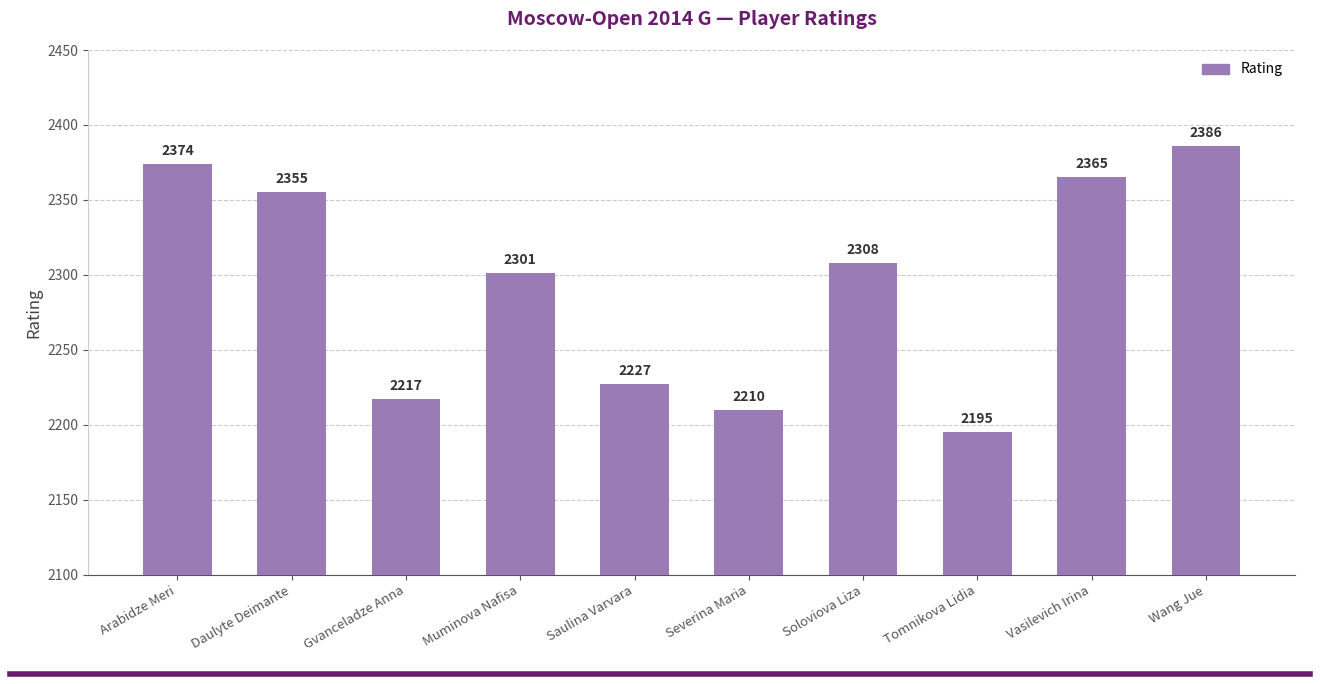

At which label does the data first exceed 2308?

Arabidze Meri